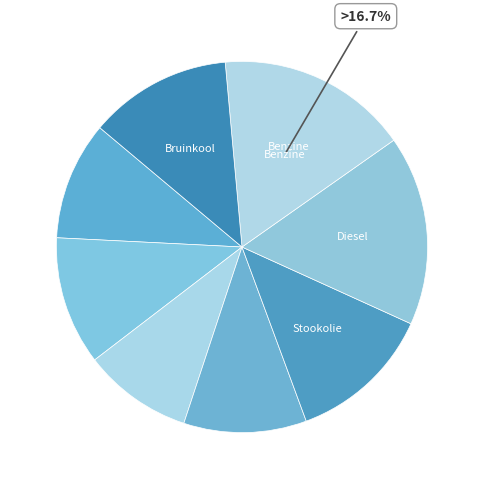

How many segments does this pie chart have?

8